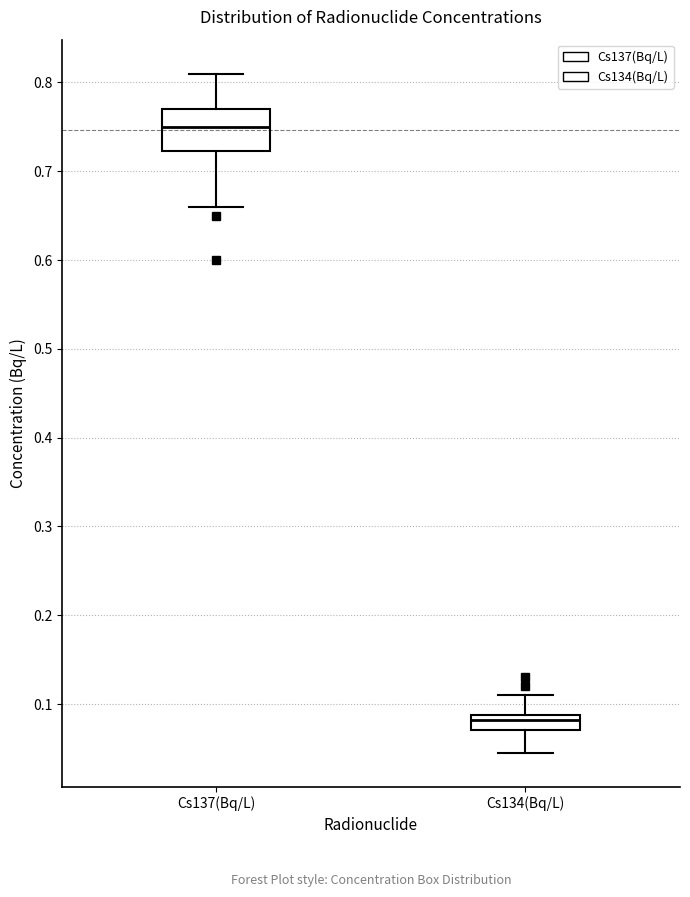

Reading left to right, transcribe this box plot: for each box, give where its median line is, the range the box spans, and where its two whiskers end, as read against the y-axis. The values are not printed on the chart, so give them approximately, as read against the axis.

Cs137(Bq/L): median 0.75, box 0.72 to 0.77, whiskers 0.66 to 0.81
Cs134(Bq/L): median 0.08, box 0.07 to 0.09, whiskers 0.05 to 0.11